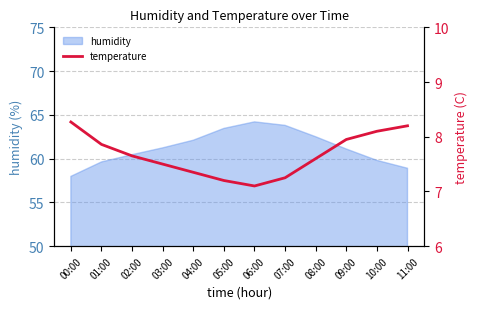

What is the minimum value for humidity?

58.0